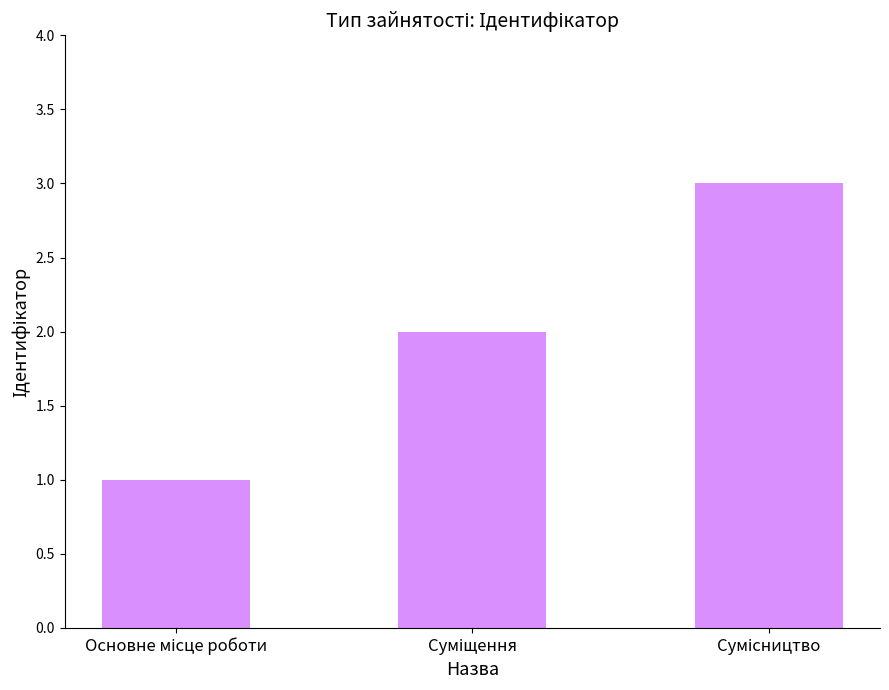

What is the sum of all values?

6